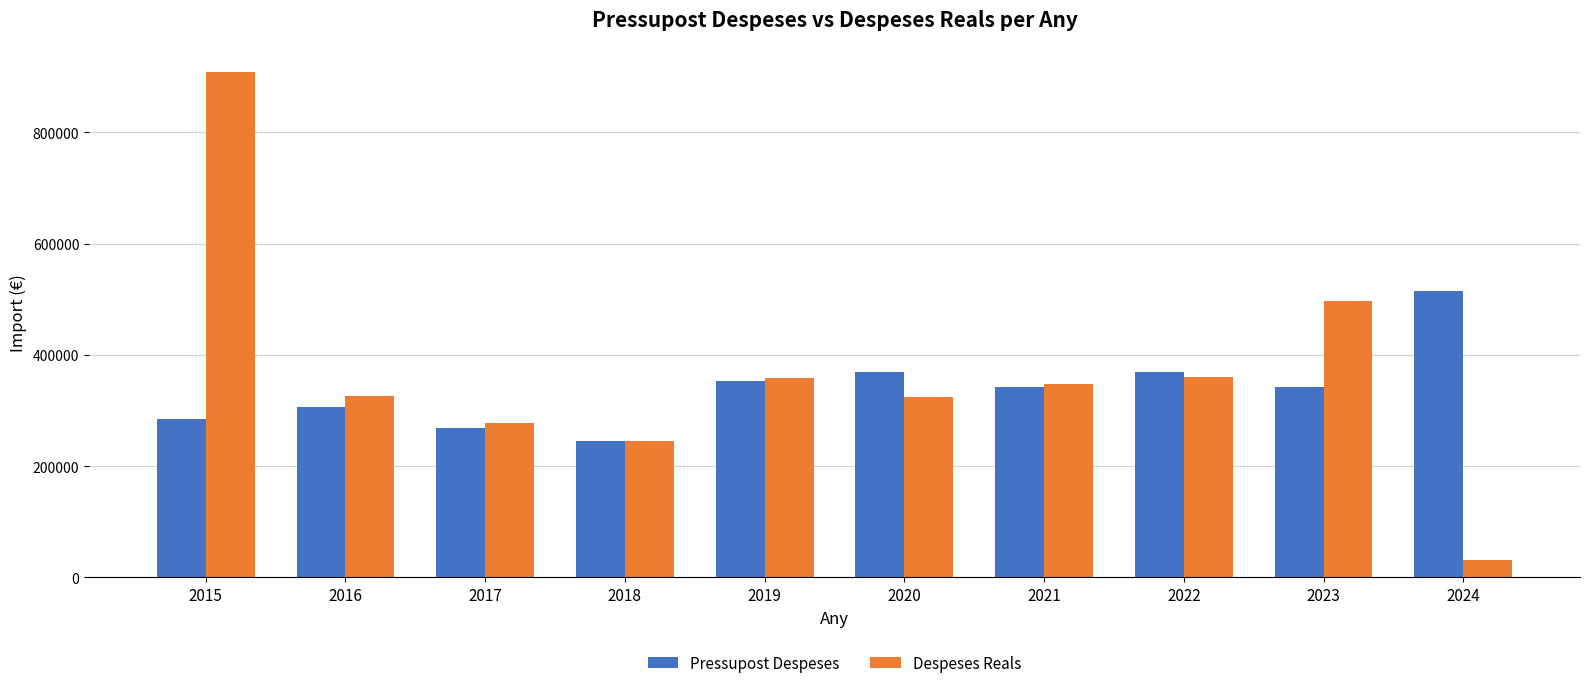

The Despeses Reals series shows 496985.5 at 2023. True or false?

True